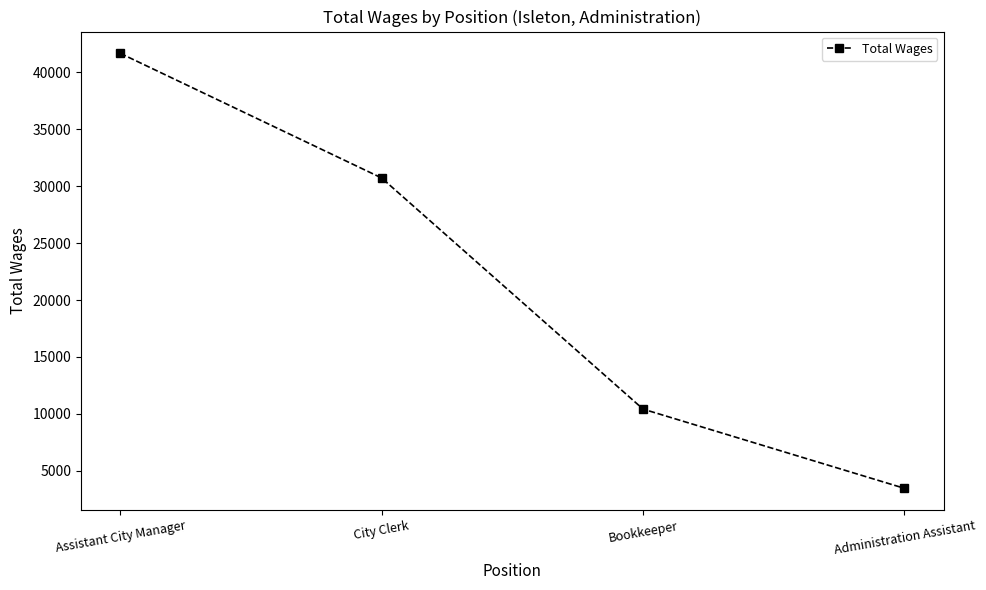

What is the minimum value shown in the chart?

3465